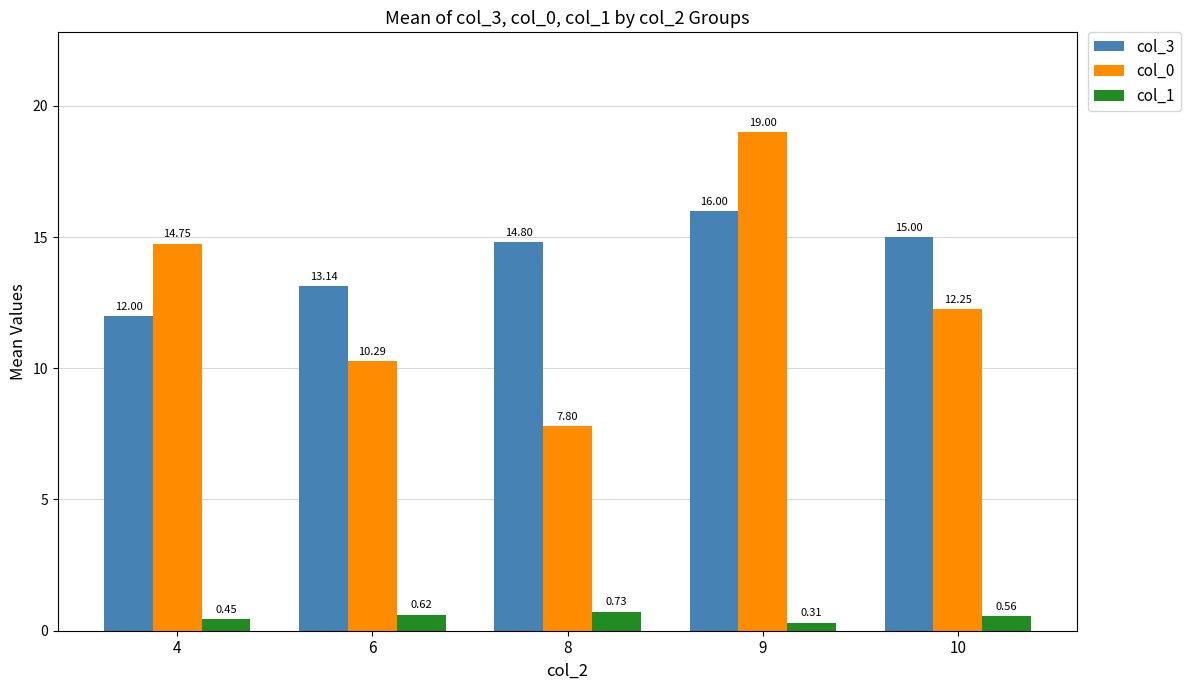

What is the difference between the highest and lowest values at 4?

14.3